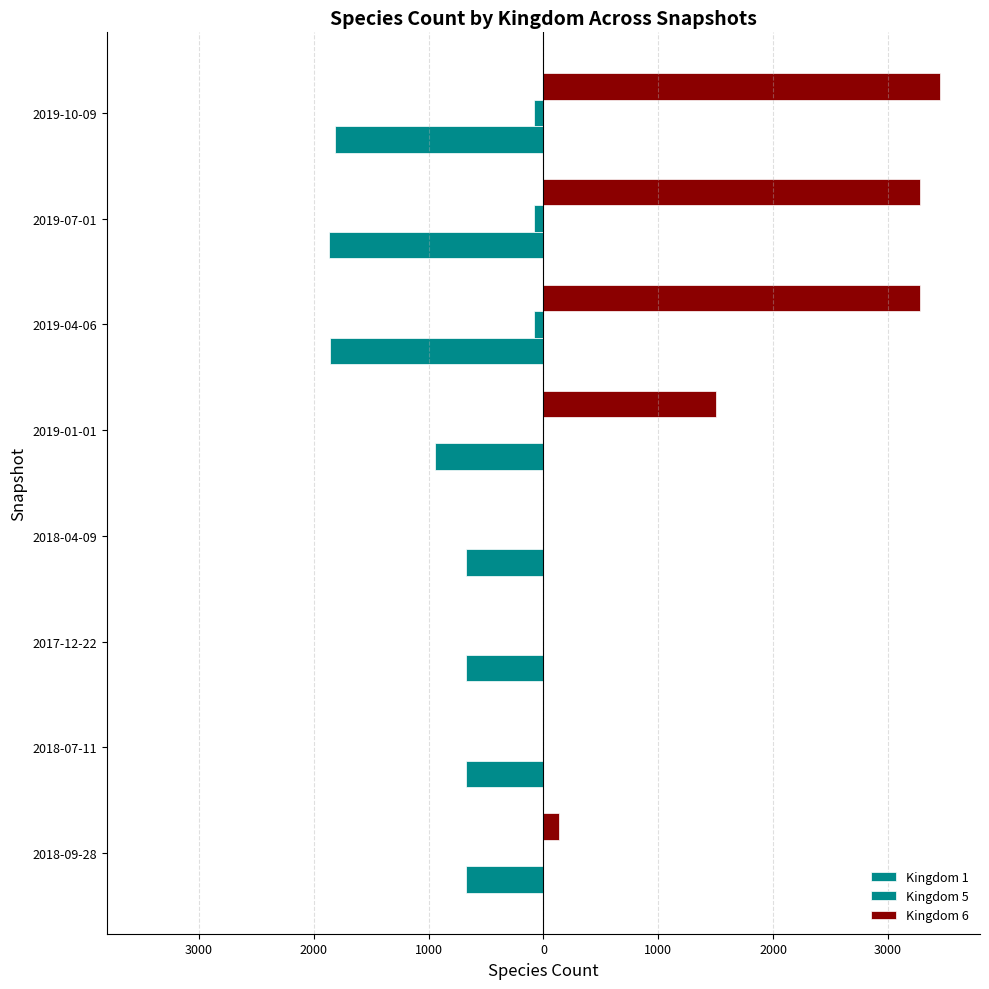

List the series in order of their peak value, lowest first.

Kingdom 1, Kingdom 5, Kingdom 6